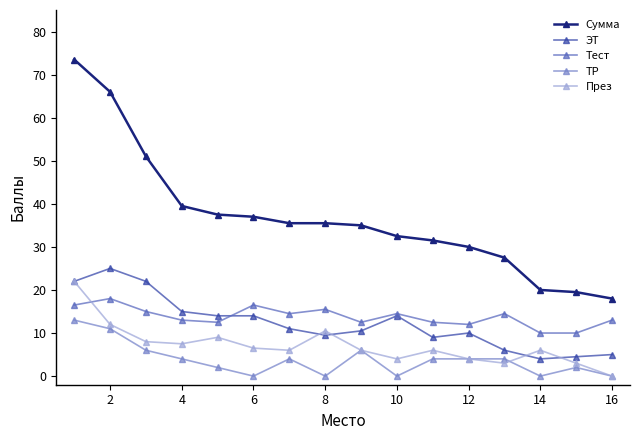

How many times do Тест and През cross each other?

1